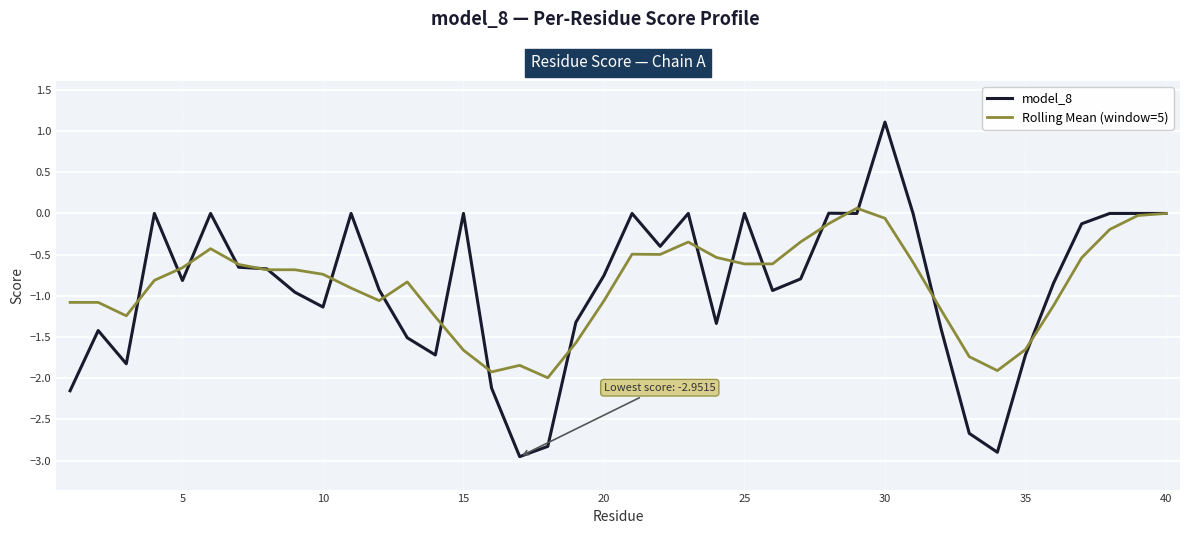

Which series has the largest range (max minus min)?

model_8